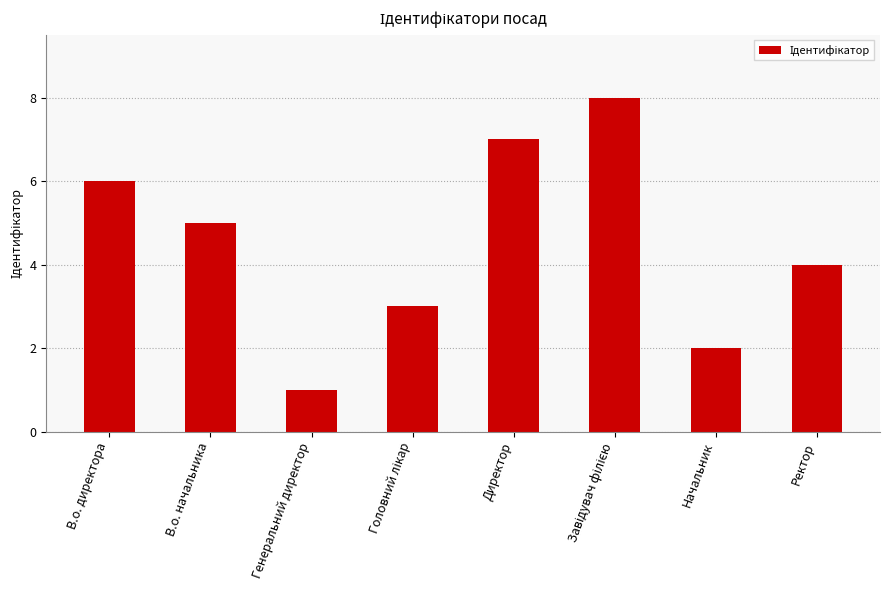

Reading left to right, what are all the values shown in this chart?

6	5	1	3	7	8	2	4